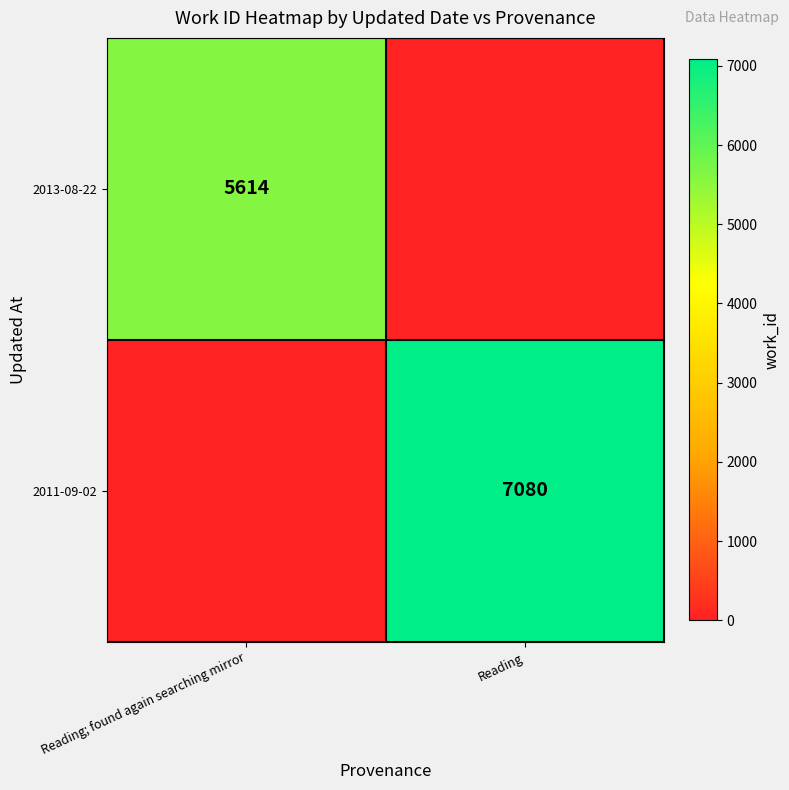

The value of 2013-08-22 at Reading; found again searching mirror is 5614. True or false?

True